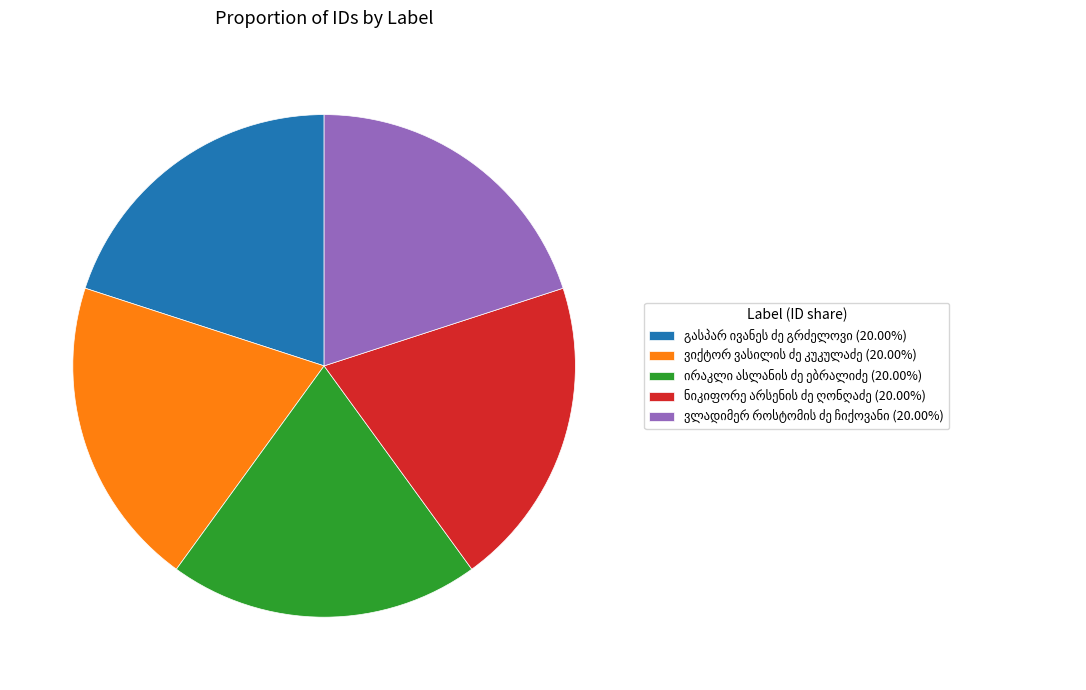

Is there a majority slice in this chart?

No